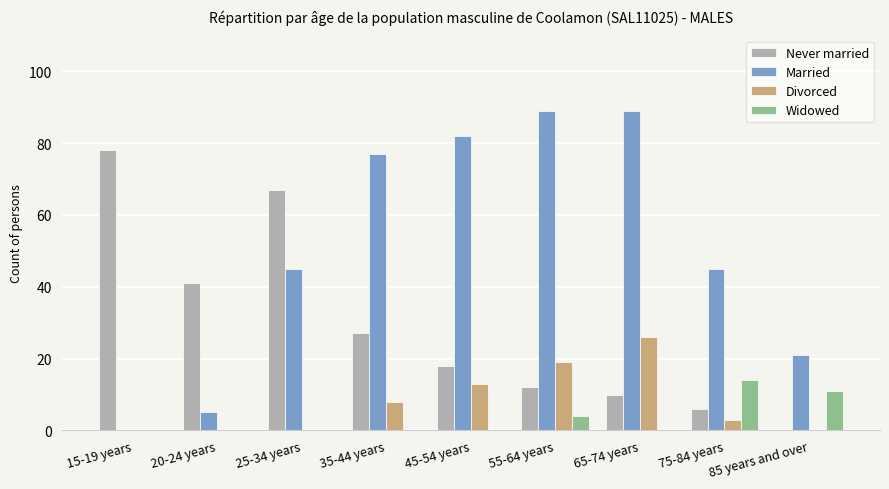

Is it true that Never married equals 12 at 45-54 years?

False